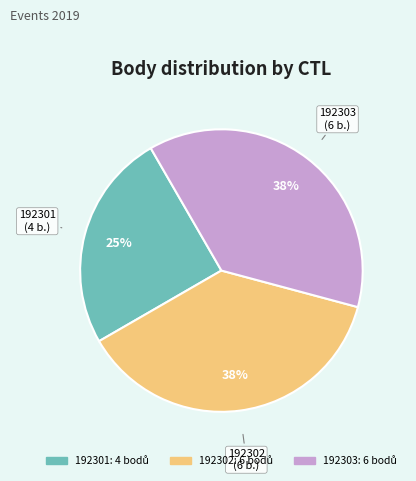

To the nearest percent, what portion does 192301 represent?

25%